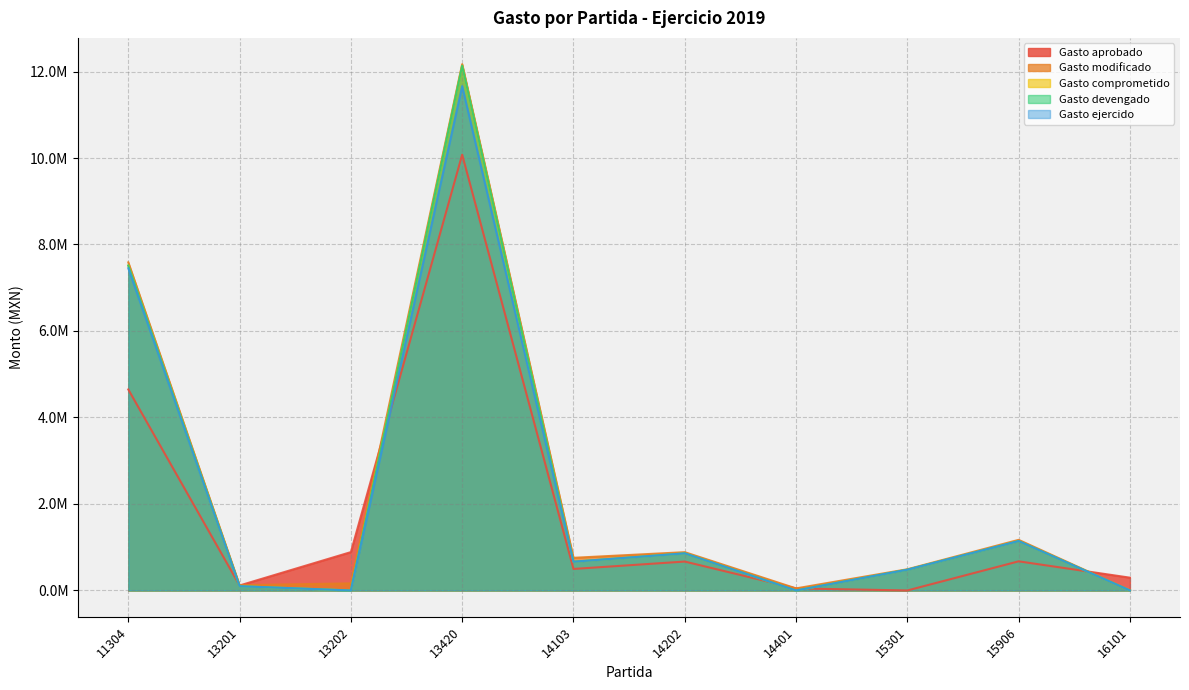

How many data points in Gasto modificado are above 754940?

5